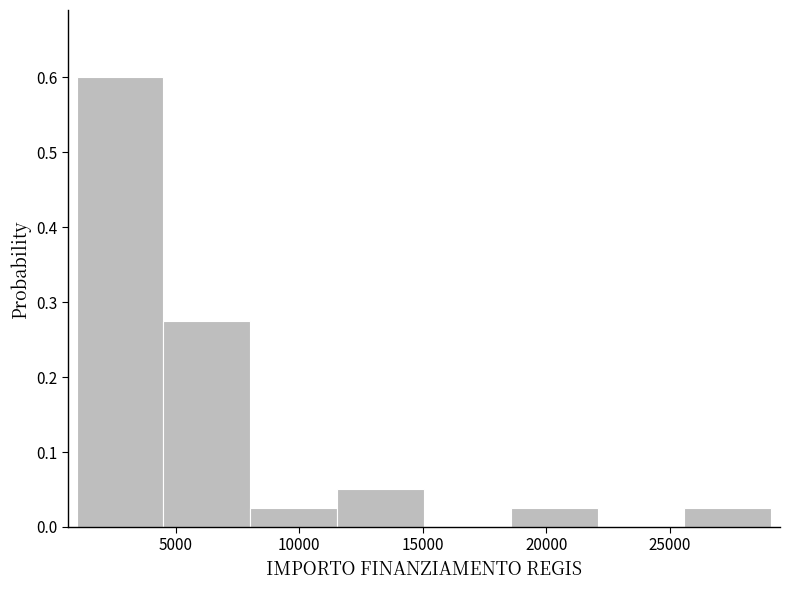

Reading left to right, transcribe this chart: for each bar, give the range it covers on the x-axis and its height. Neither the bar edges nor the heights are printed on the chart, so give them approximately, as read against the axes.

1000 to 4500: 0.60
4500 to 8000: 0.28
8000 to 11500: 0.03
11500 to 15000: 0.05
15000 to 18500: 0
18500 to 22000: 0.03
22000 to 25500: 0
25500 to 29000: 0.03